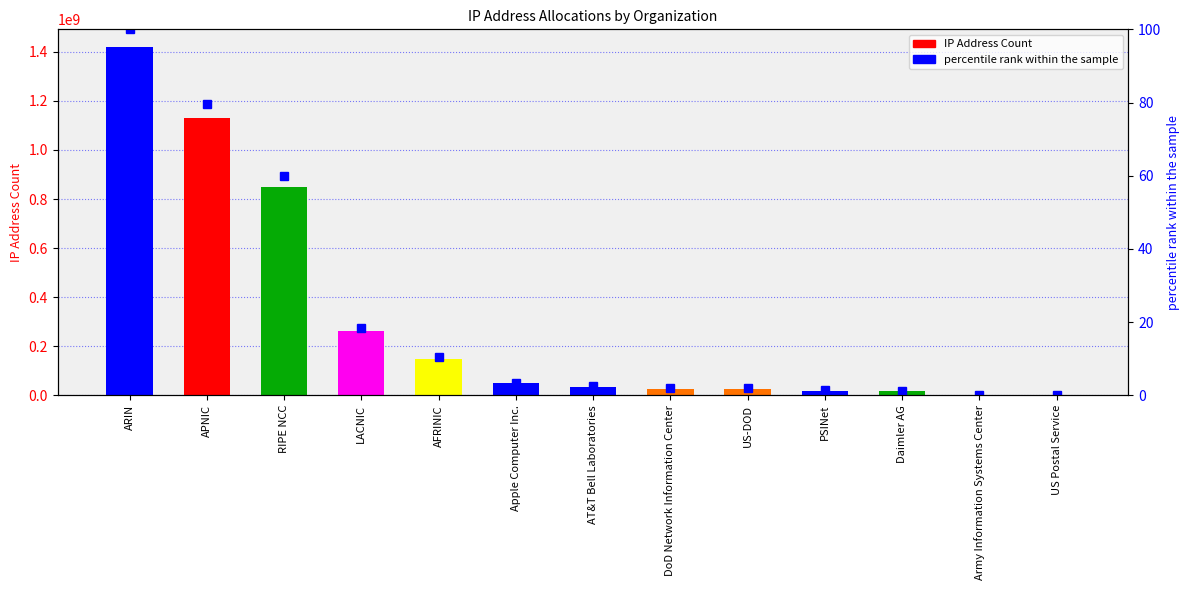

List the series in order of their overall mean, highest first.

IP Address Count, percentile rank within the sample